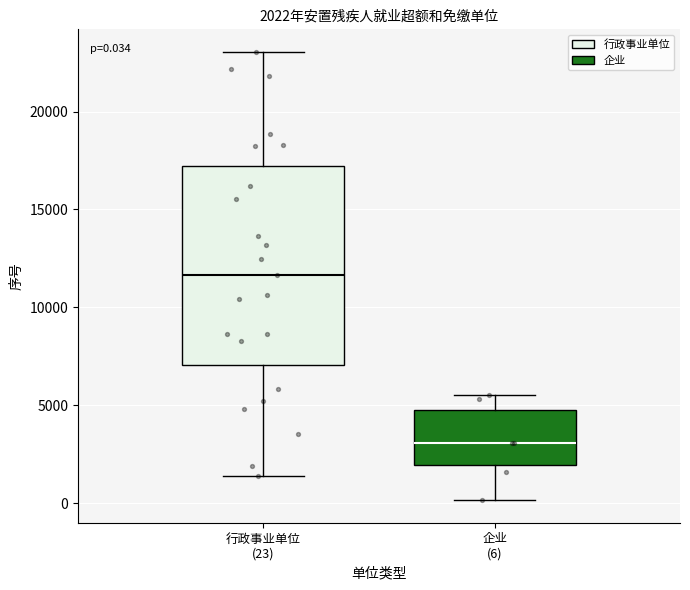

Comparing the boxes themselves (not the whiskers), which one is the tallest?

行政事业单位 (23)